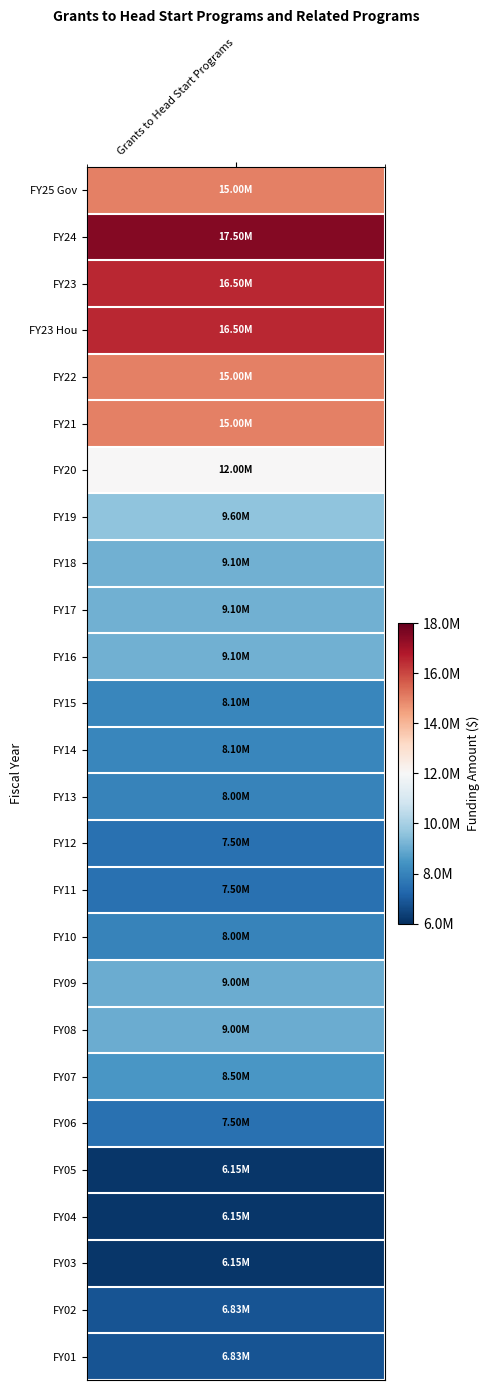

List the labels in order of value, largest first.

FY24, FY23, FY23 Hou, FY25 Gov, FY22, FY21, FY20, FY19, FY18, FY17, FY16, FY09, FY08, FY07, FY15, FY14, FY13, FY10, FY12, FY11, FY06, FY02, FY01, FY05, FY04, FY03